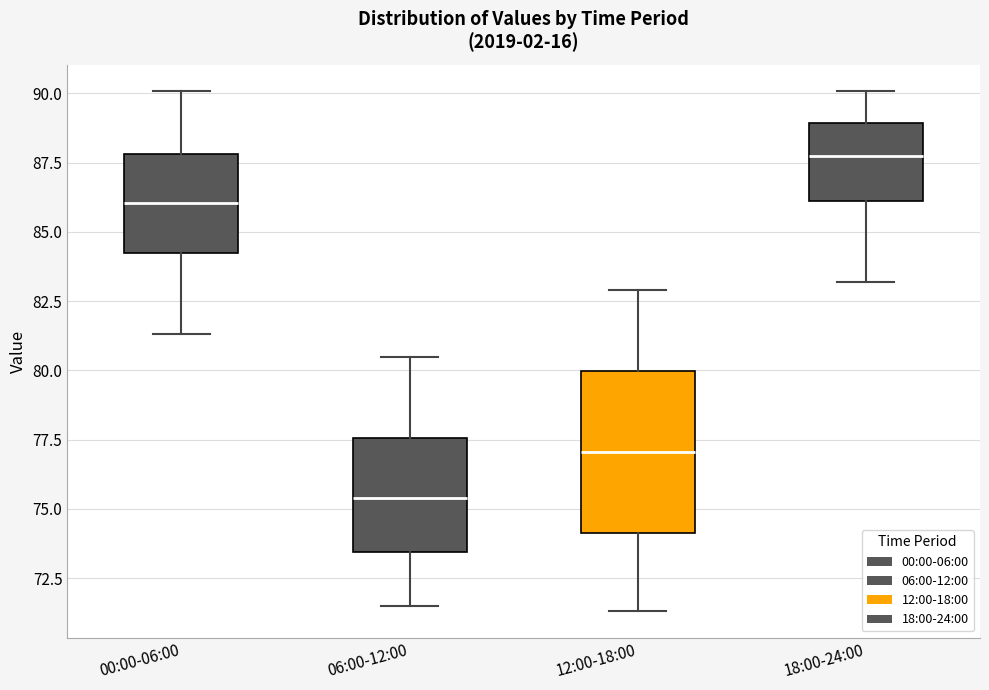

Which box has the lowest median line?

06:00-12:00